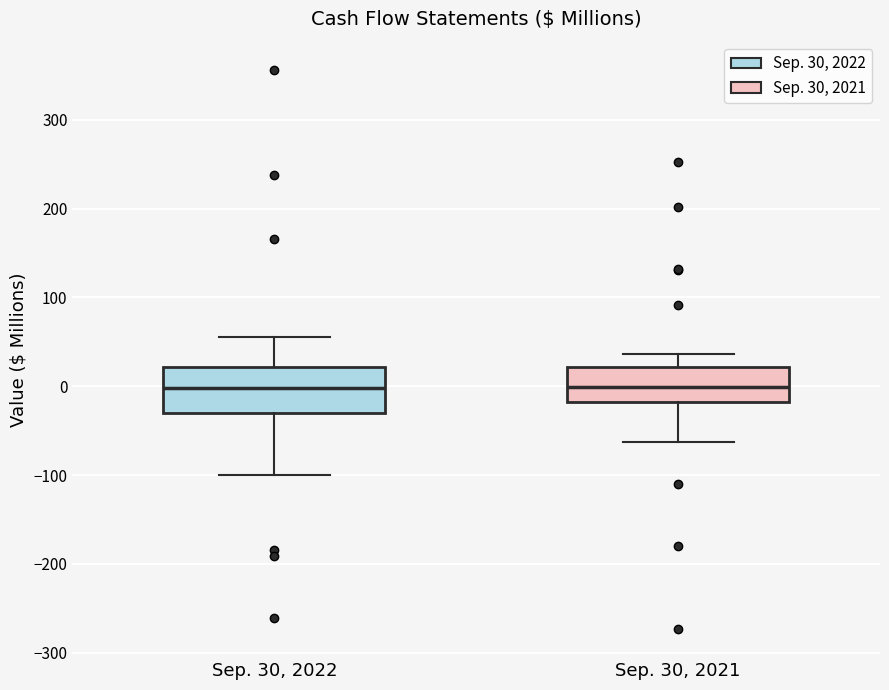

Which box is the tallest, from its lower edge to its upper edge?

Sep. 30, 2022